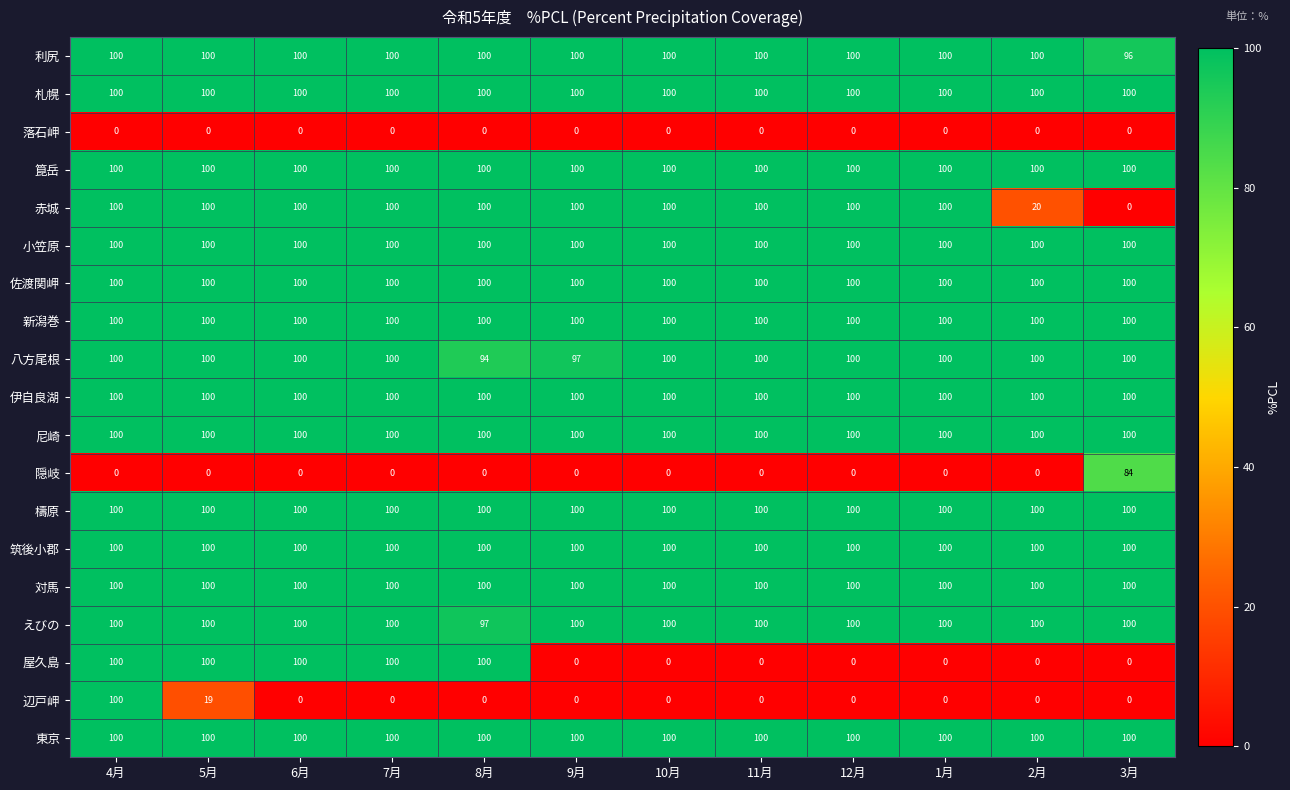

What is the total value across all series at 6月?

1600